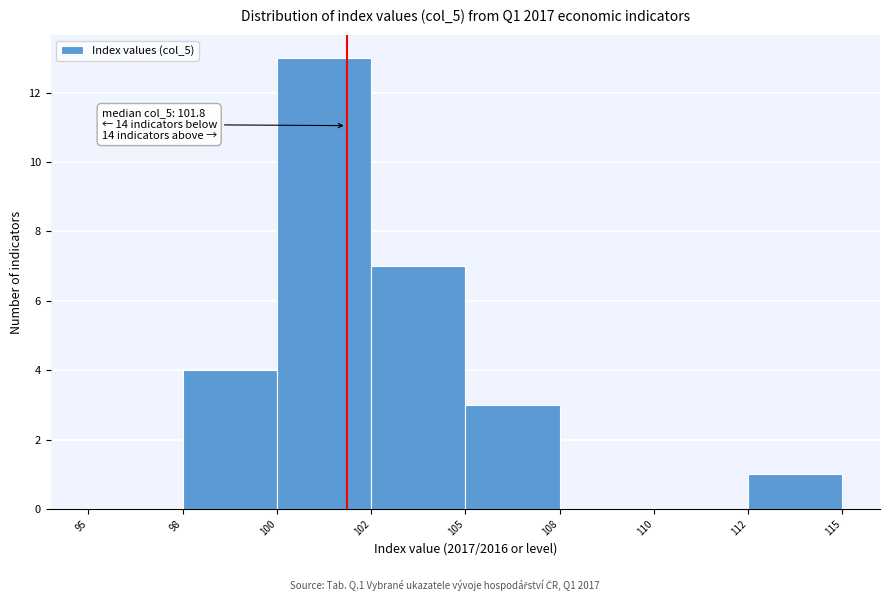

Reading left to right, what are all the values shown in this chart?

95=0	98=4	100=13	102=7	105=3	108=0	110=0	112=1